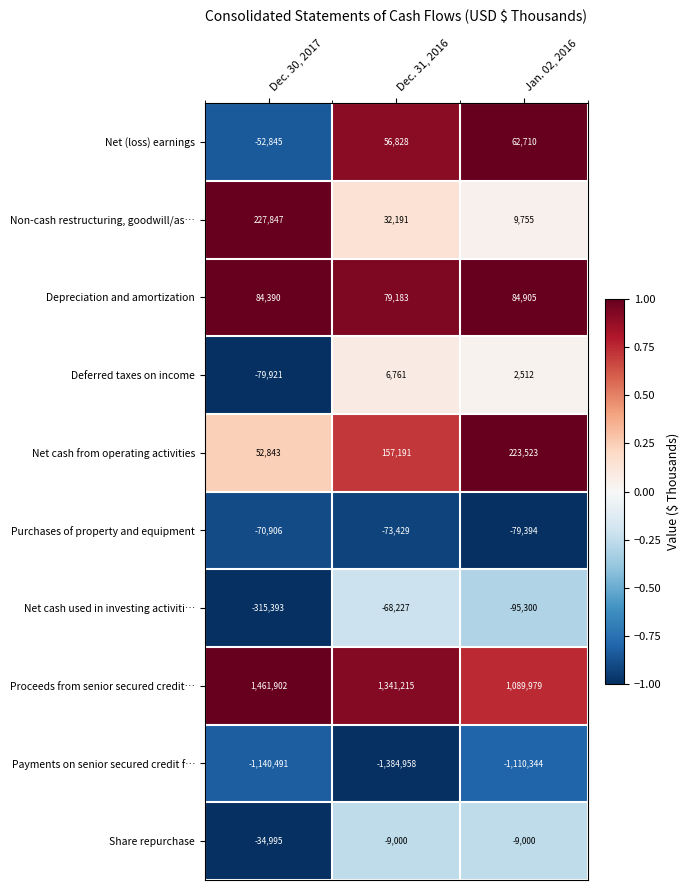

Which series has the largest range (max minus min)?

Proceeds from senior secured credit…